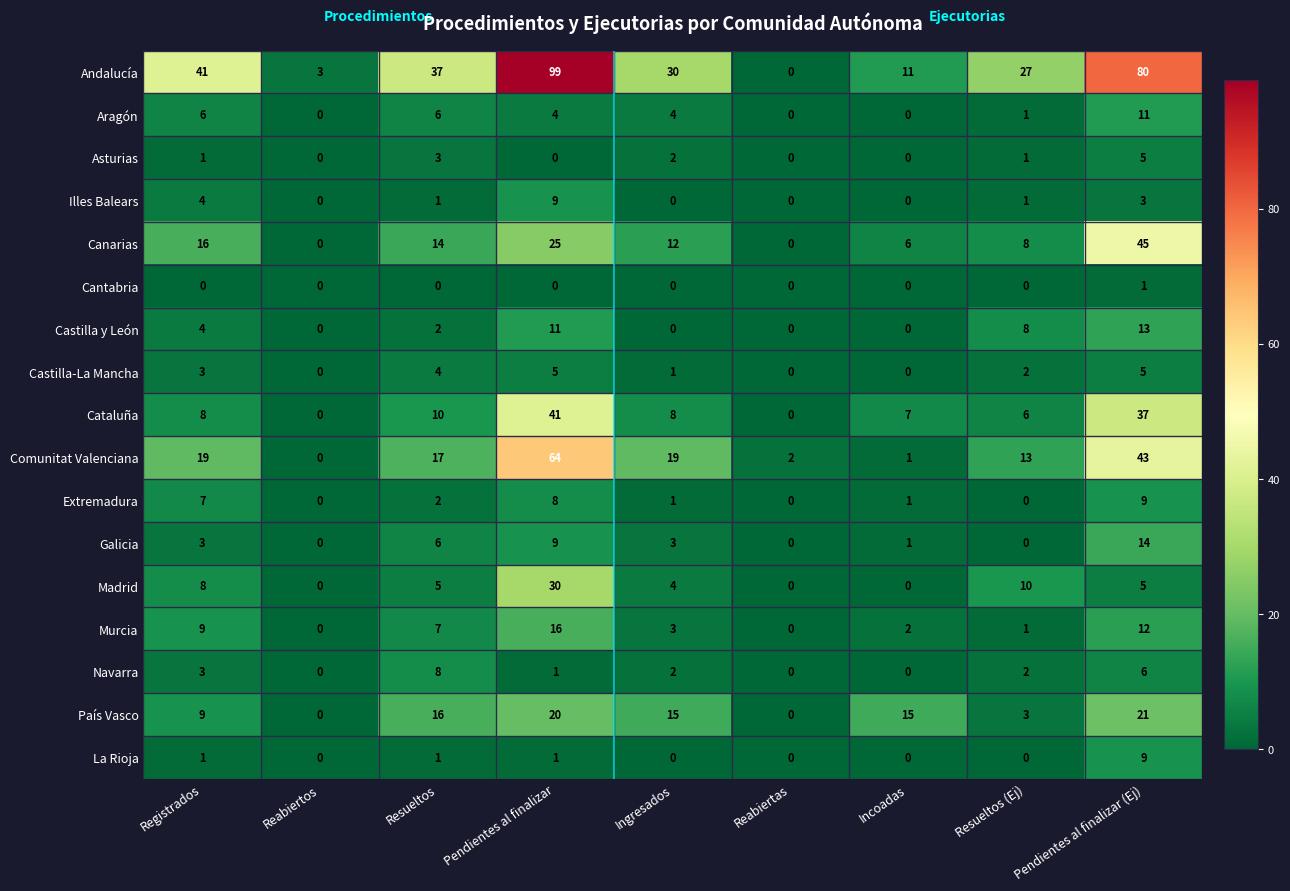

What is the average value of the Madrid series?

7